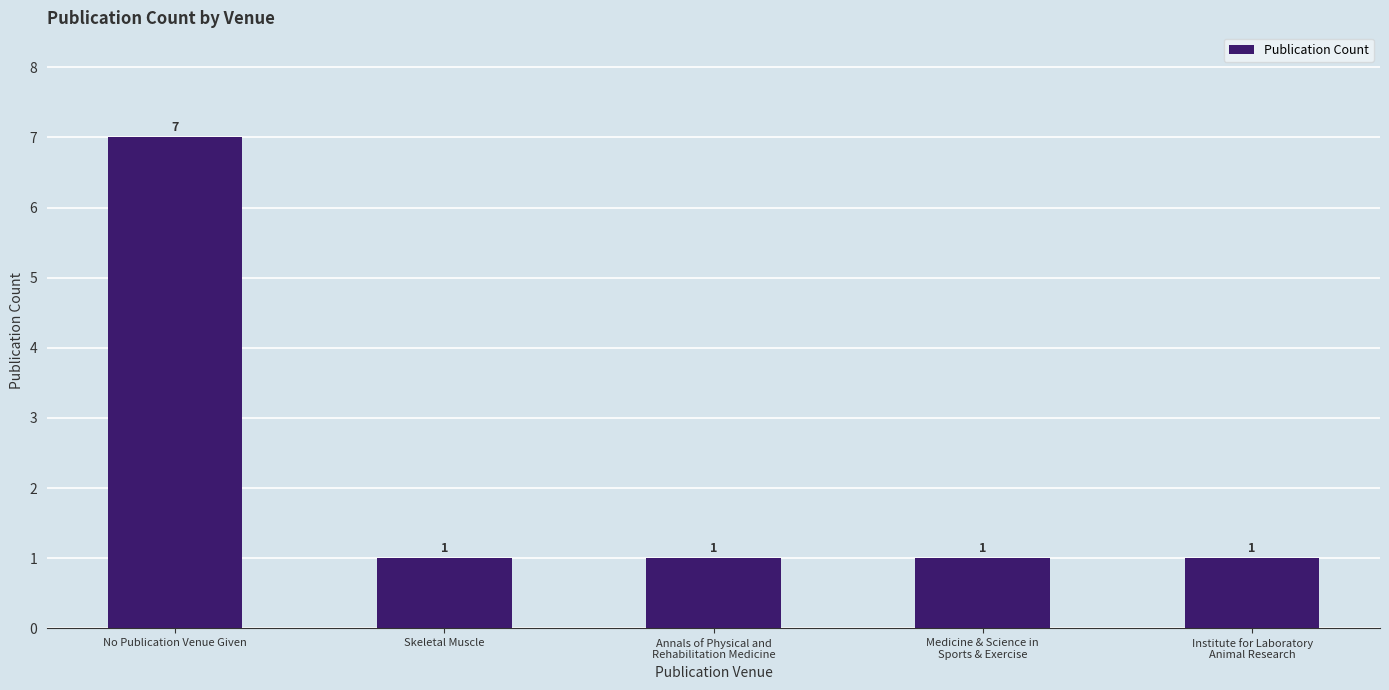

The value at Skeletal Muscle is 0. True or false?

False